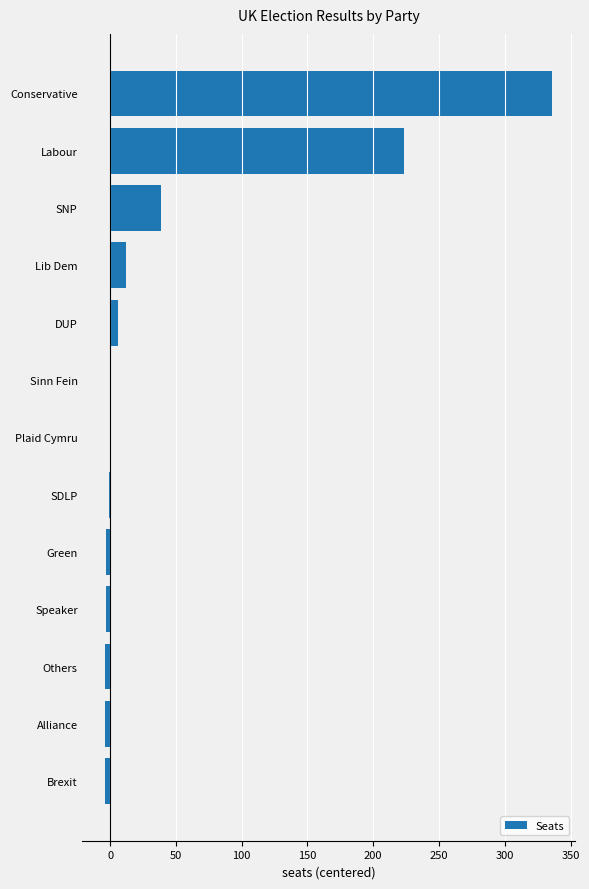

Which category has the highest value across all series?

Conservative